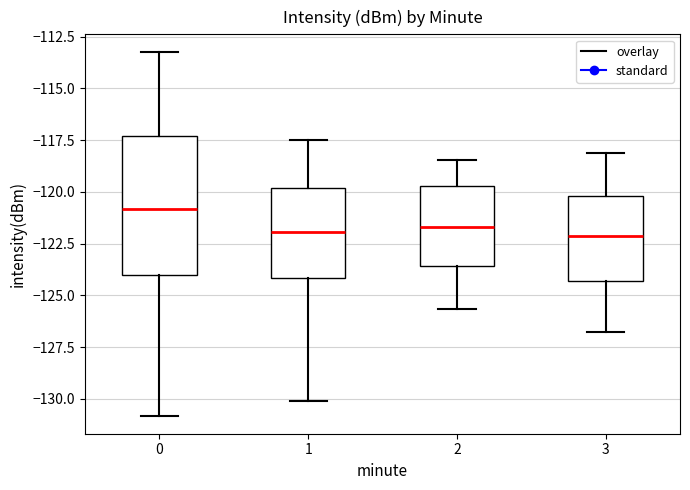

Where does the median line of the box at x = 2 sit on the y-axis? The values are not printed on the chart, so give them approximately, as read against the axis.

-121.5